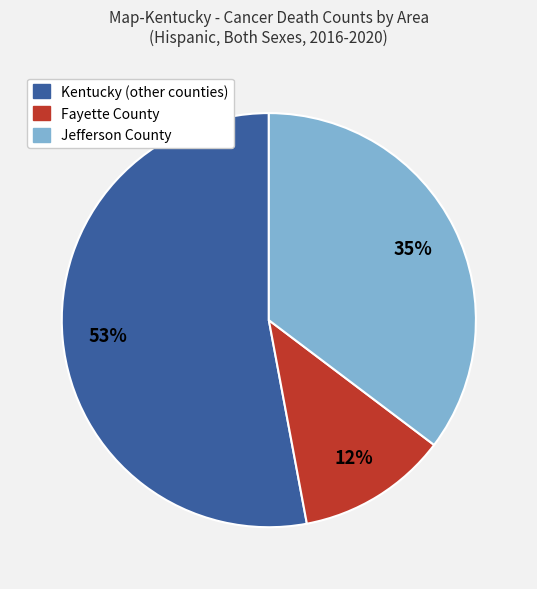

Rank the categories by value from highest to lowest.

Kentucky, Jefferson County, Fayette County